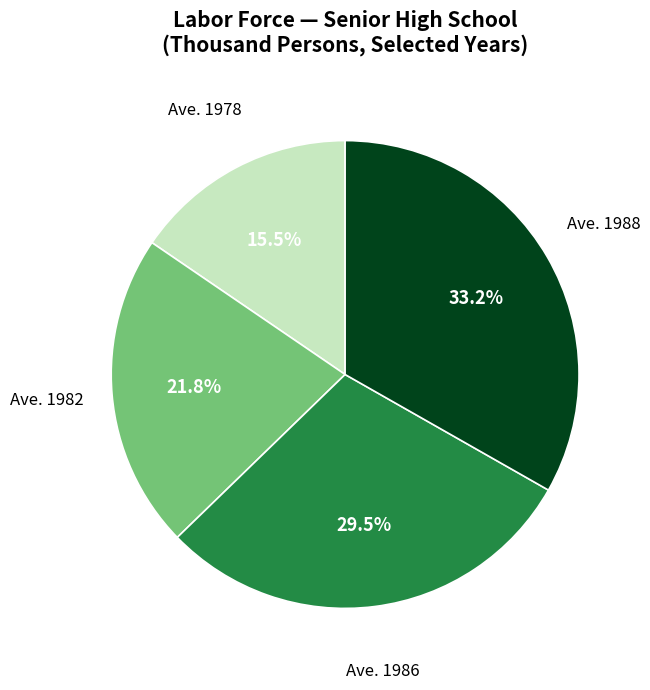

To the nearest percent, what is the difference between the largest and smallest slice percentages?

18%